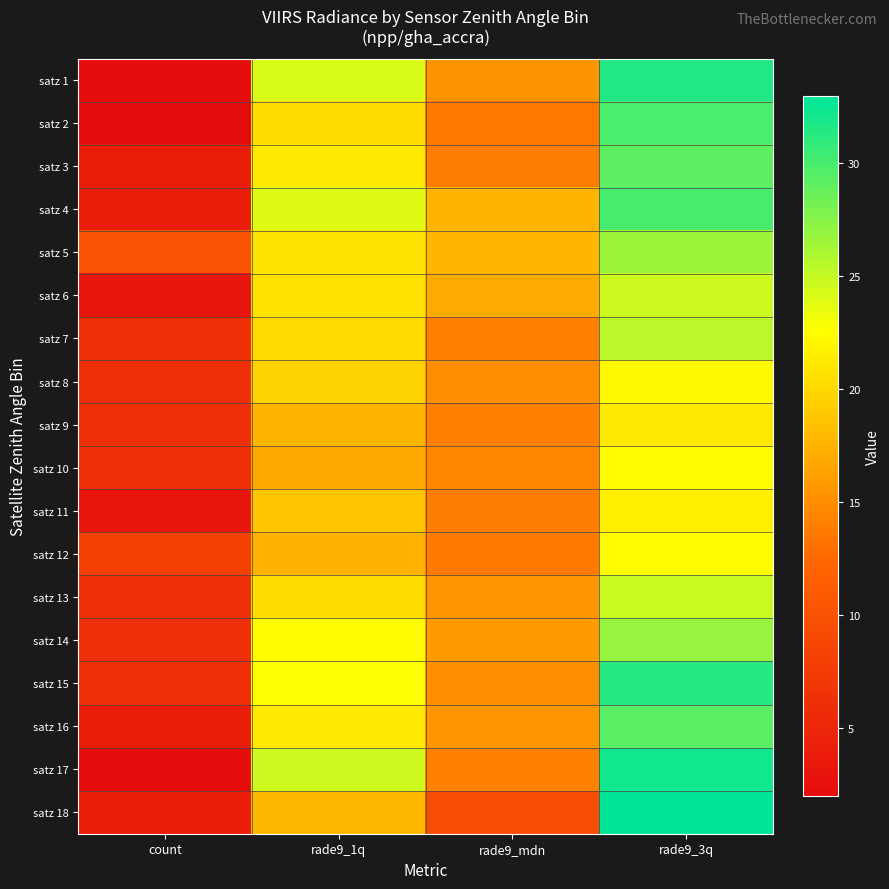

Reading left to right, extract all data points from this chart.

satz 1: count=2.0	rade9_1q=24.2	rade9_mdn=15.4	rade9_3q=31.6
satz 2: count=2.0	rade9_1q=20.1	rade9_mdn=13.7	rade9_3q=29.9
satz 3: count=4.0	rade9_1q=21.1	rade9_mdn=13.9	rade9_3q=29.1
satz 4: count=4.0	rade9_1q=23.9	rade9_mdn=17.6	rade9_3q=30.0
satz 5: count=10.0	rade9_1q=20.8	rade9_mdn=17.8	rade9_3q=26.6
satz 6: count=3.0	rade9_1q=20.7	rade9_mdn=16.9	rade9_3q=24.6
satz 7: count=6.0	rade9_1q=20.0	rade9_mdn=14.0	rade9_3q=25.4
satz 8: count=6.0	rade9_1q=19.7	rade9_mdn=15.0	rade9_3q=22.2
satz 9: count=6.0	rade9_1q=17.6	rade9_mdn=14.0	rade9_3q=21.1
satz 10: count=6.0	rade9_1q=16.8	rade9_mdn=14.4	rade9_3q=22.3
satz 11: count=3.0	rade9_1q=18.8	rade9_mdn=14.0	rade9_3q=21.7
satz 12: count=8.0	rade9_1q=17.6	rade9_mdn=13.8	rade9_3q=22.3
satz 13: count=6.0	rade9_1q=20.4	rade9_mdn=15.6	rade9_3q=24.7
satz 14: count=6.0	rade9_1q=22.3	rade9_mdn=15.8	rade9_3q=26.9
satz 15: count=6.0	rade9_1q=22.7	rade9_mdn=15.0	rade9_3q=31.3
satz 16: count=4.0	rade9_1q=21.2	rade9_mdn=15.6	rade9_3q=29.2
satz 17: count=2.0	rade9_1q=24.7	rade9_mdn=14.1	rade9_3q=32.2
satz 18: count=4.0	rade9_1q=17.8	rade9_mdn=9.7	rade9_3q=32.9